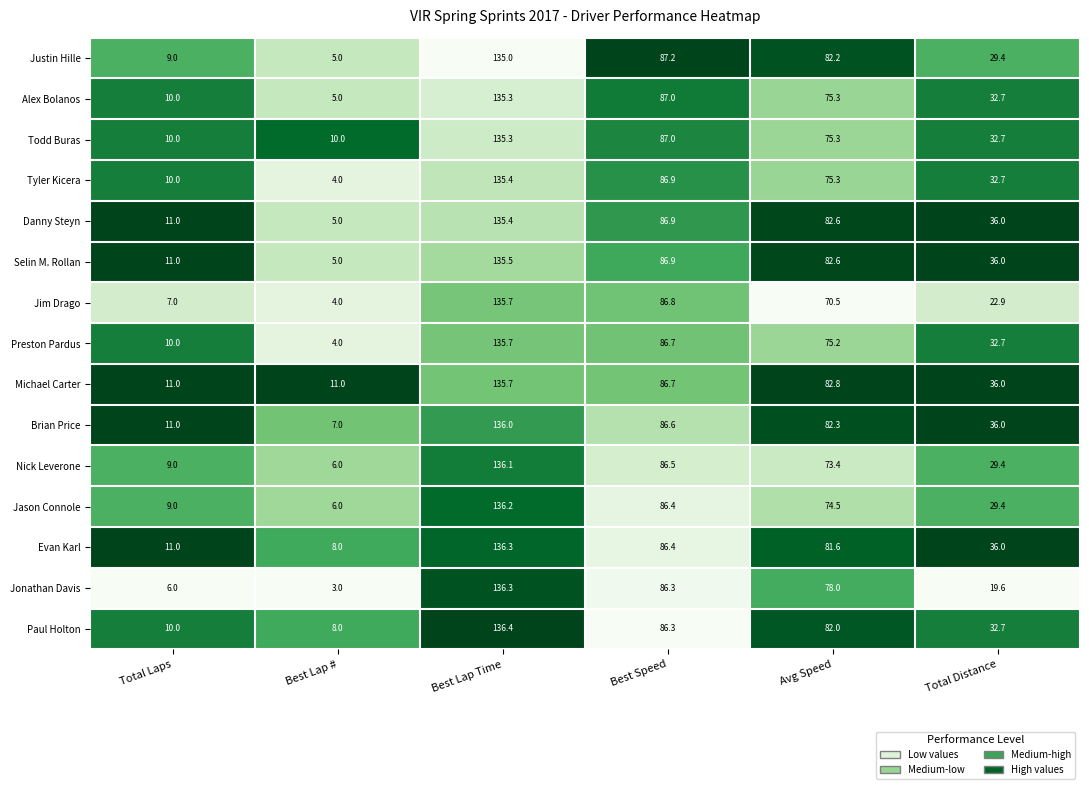

What is the difference between the maximum and minimum values in the Brian Price series?

129.0